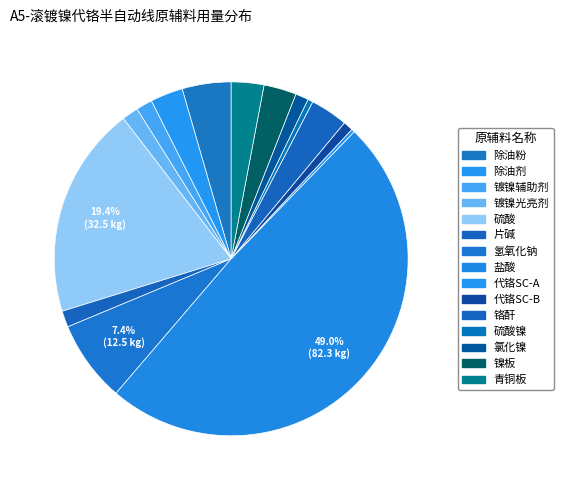

To the nearest percent, what is the difference between the 硫酸 and 镍板 slice percentages?

16%